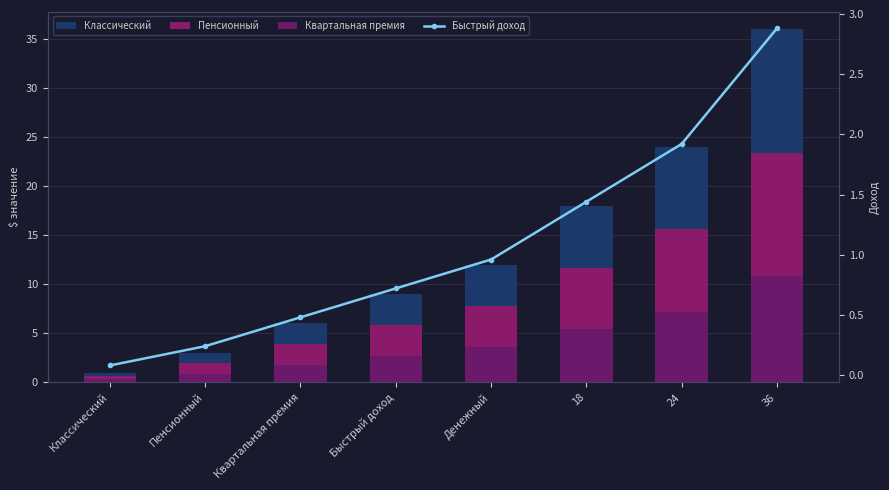

At which label is Пенсионный closest to 12?

18